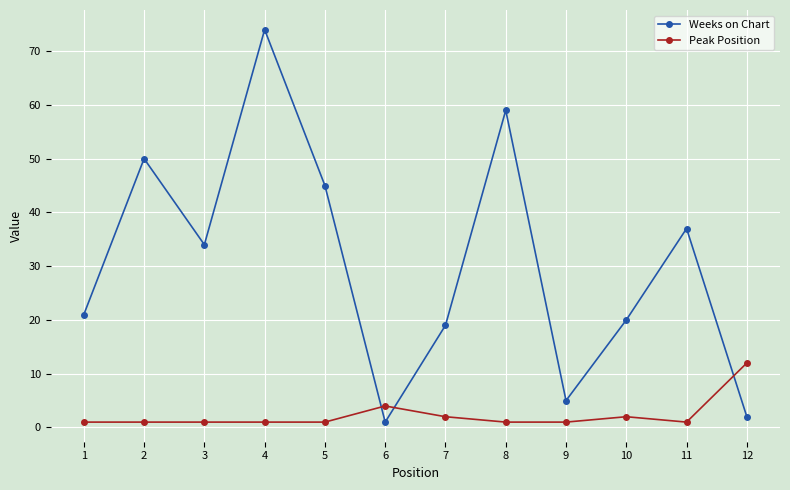

In Weeks on Chart, how many points are higher than both neighbors (excluding endpoints)?

4